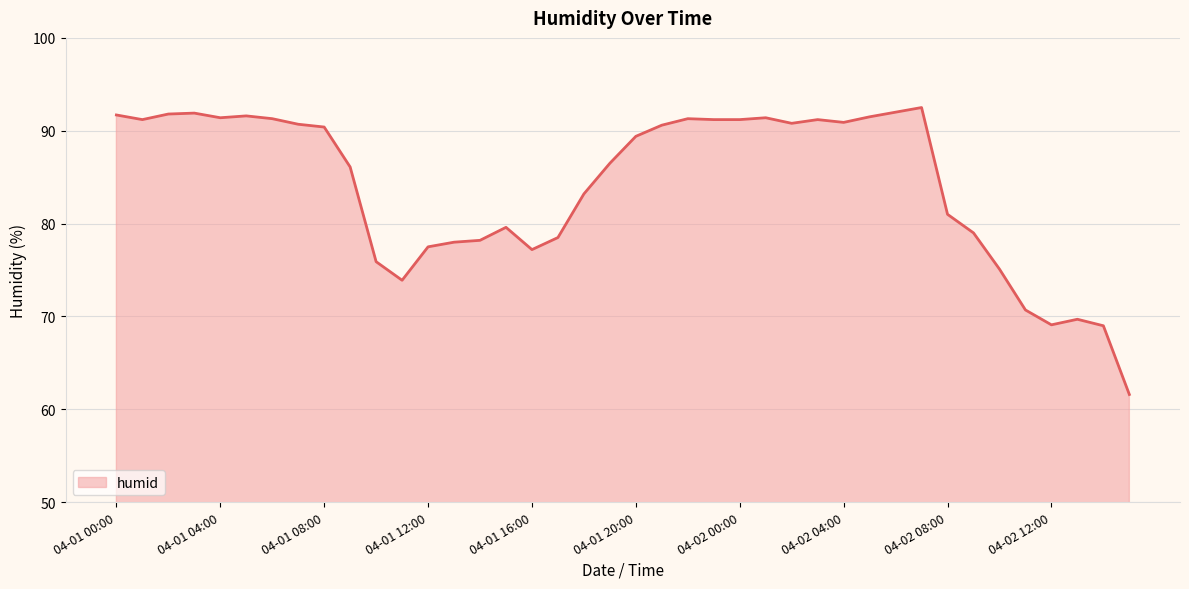

What is the smallest value displayed?

61.6